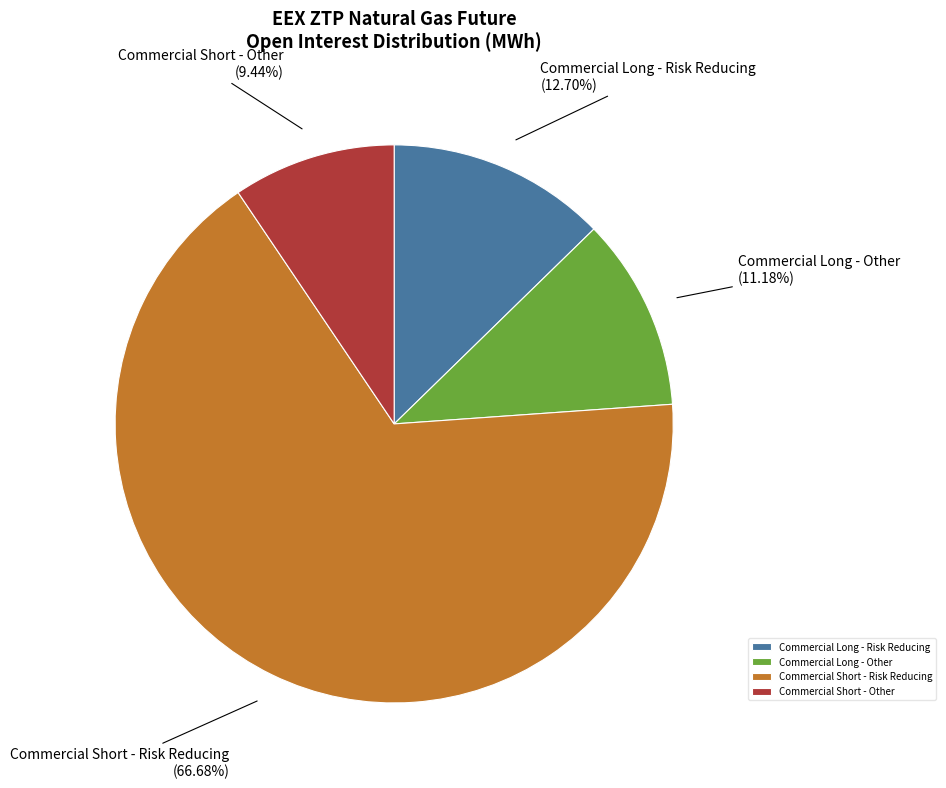

Between Commercial Short - Risk Reducing and Commercial Short - Other, which is larger?

Commercial Short - Risk Reducing